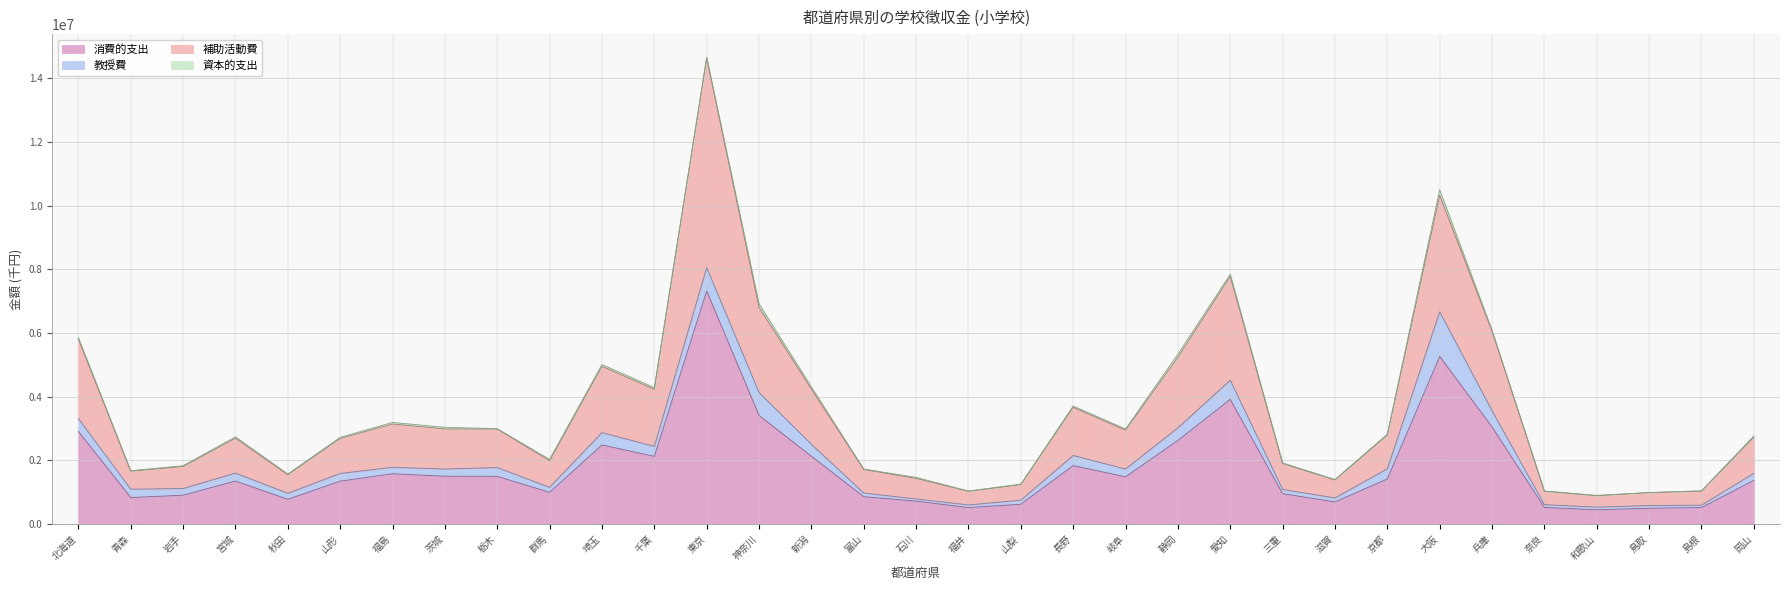

What is the total value across all series at 石川?

1463475